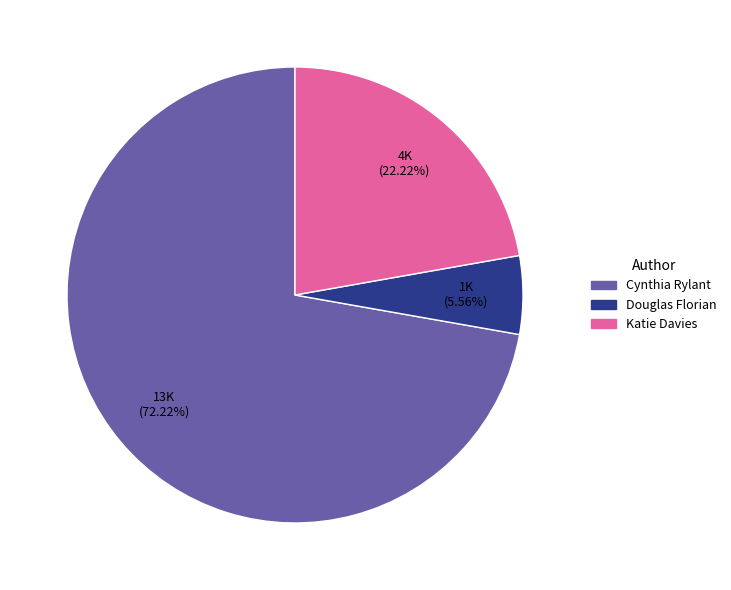

To the nearest percent, what is the difference between the largest and smallest slice percentages?

67%